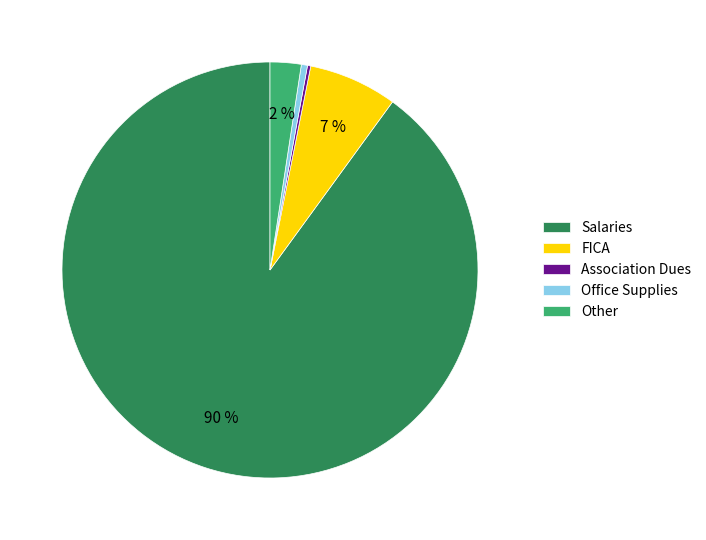

Is it true that Office Supplies is 0% of the pie?

True